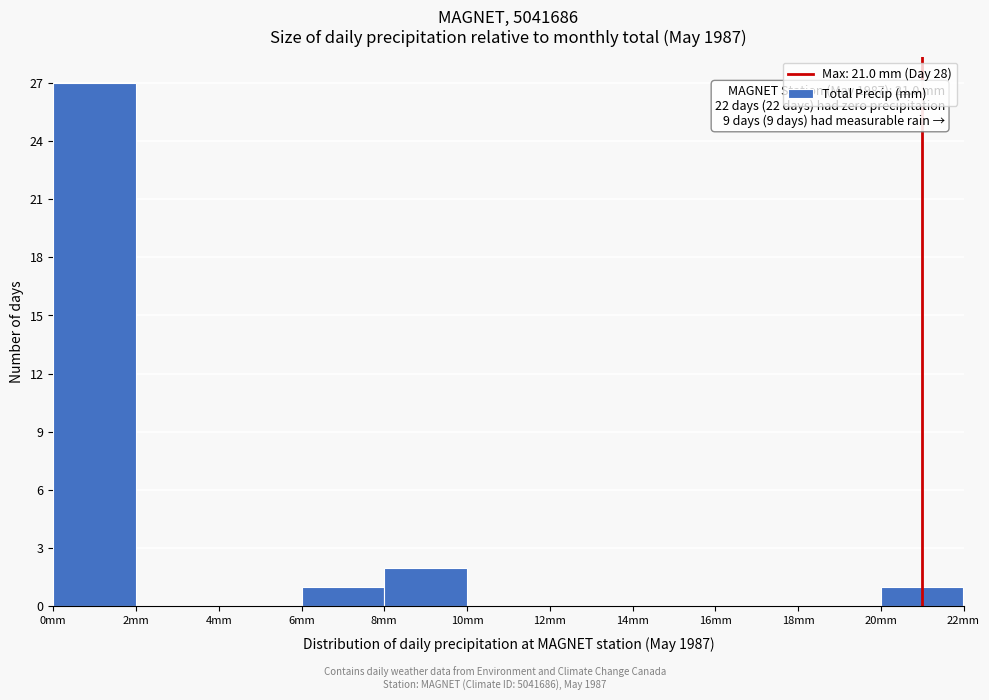

Which range on the x-axis has the tallest bar?

0 to 2